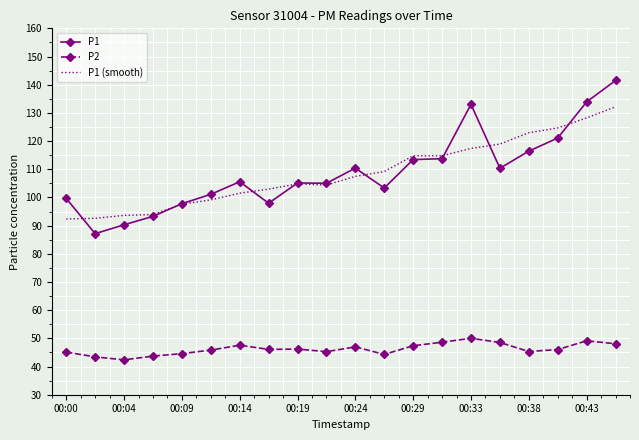

What is the difference between the maximum and second lowest values in the P1 series?

51.2